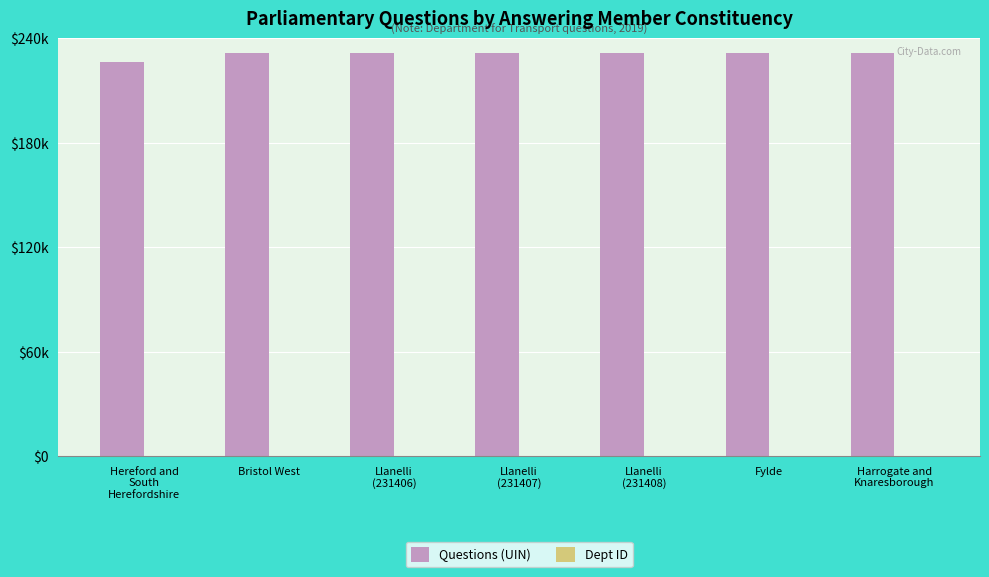

Which series has the largest total across all categories?

Questions (UIN)